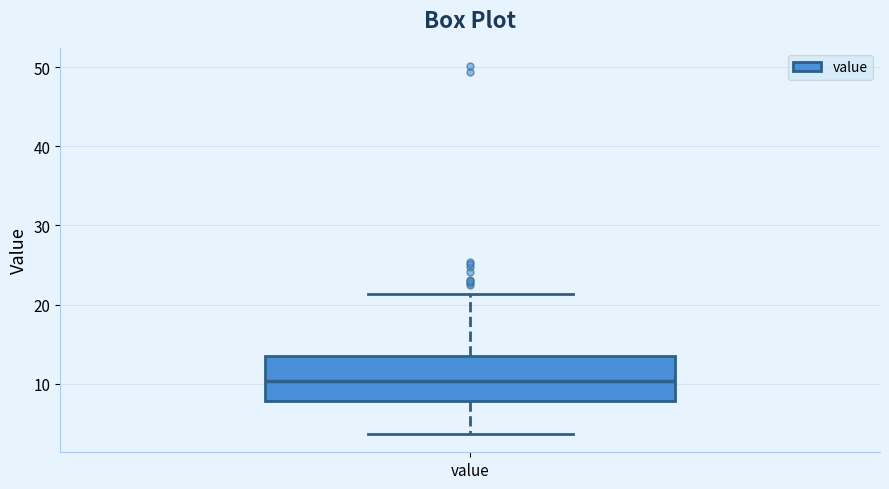

Transcribe this box plot: give where the median line is, the range the box spans, and where the two whiskers end, as read against the y-axis. The values are not printed on the chart, so give them approximately, as read against the axis.

median 10, box 8 to 13, whiskers 4 to 21